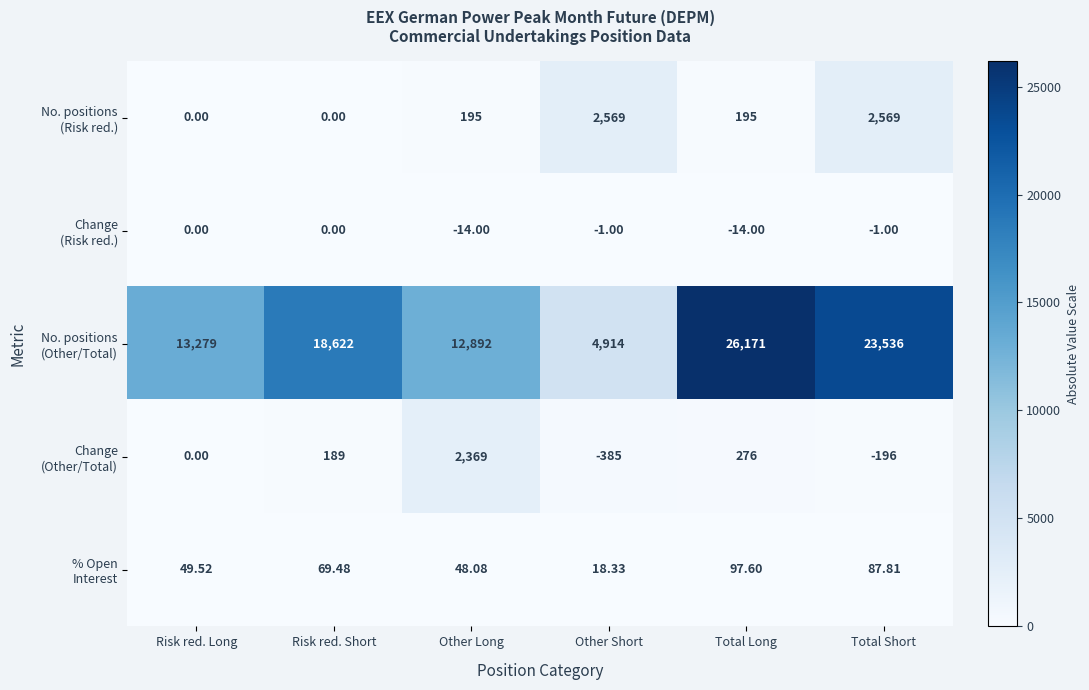

Which category has the highest value across all series?

Total Long